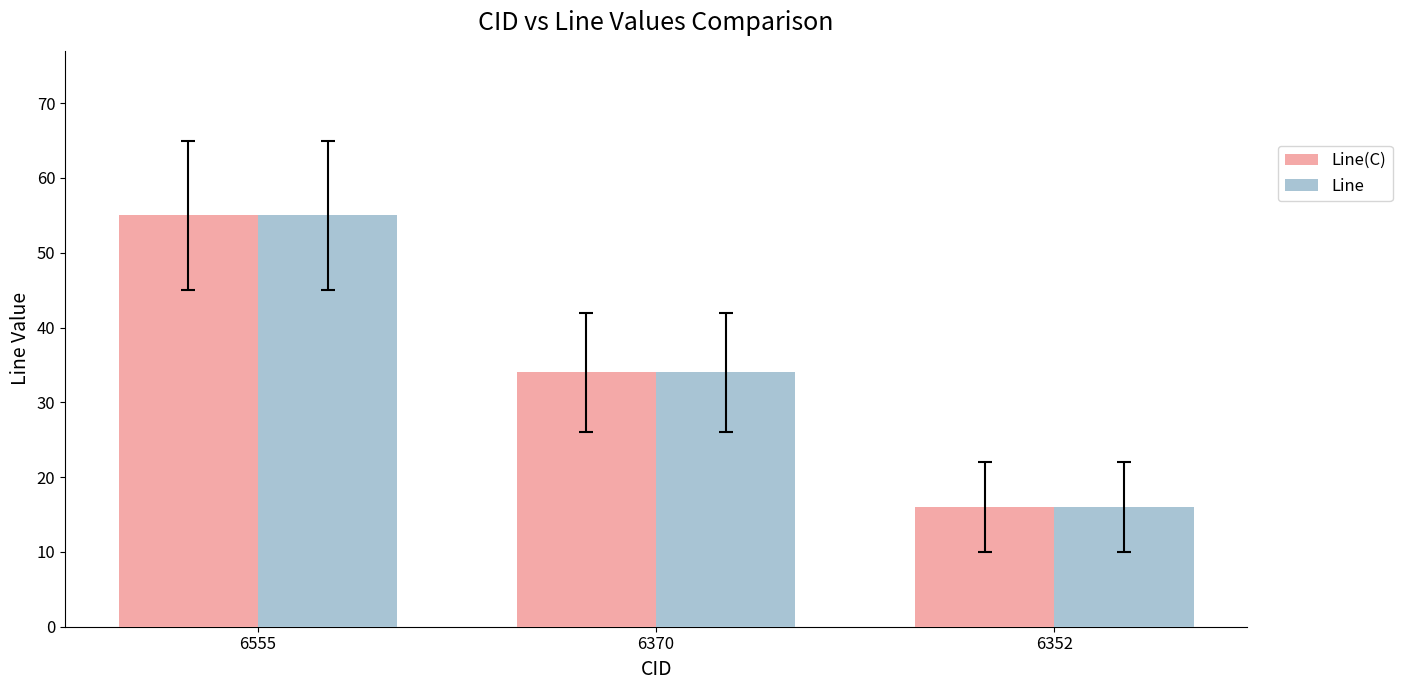

Read the Line value at 6555.

55